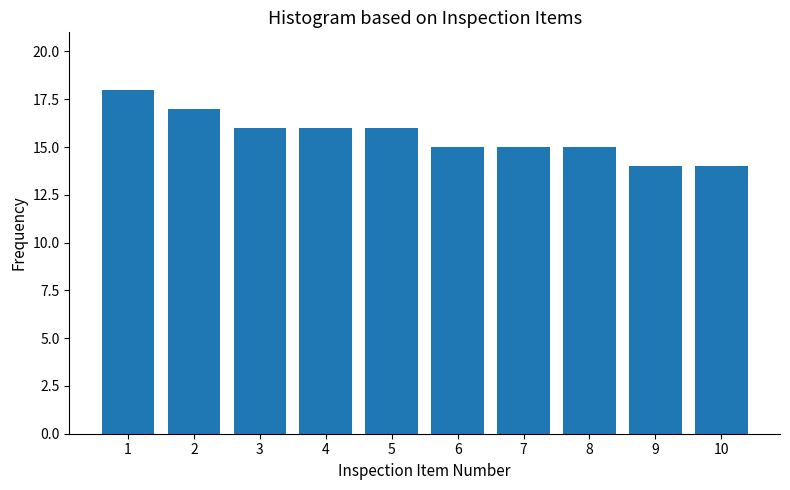

Reading left to right, list all the values displayed in this chart.

18	17	16	16	16	15	15	15	14	14